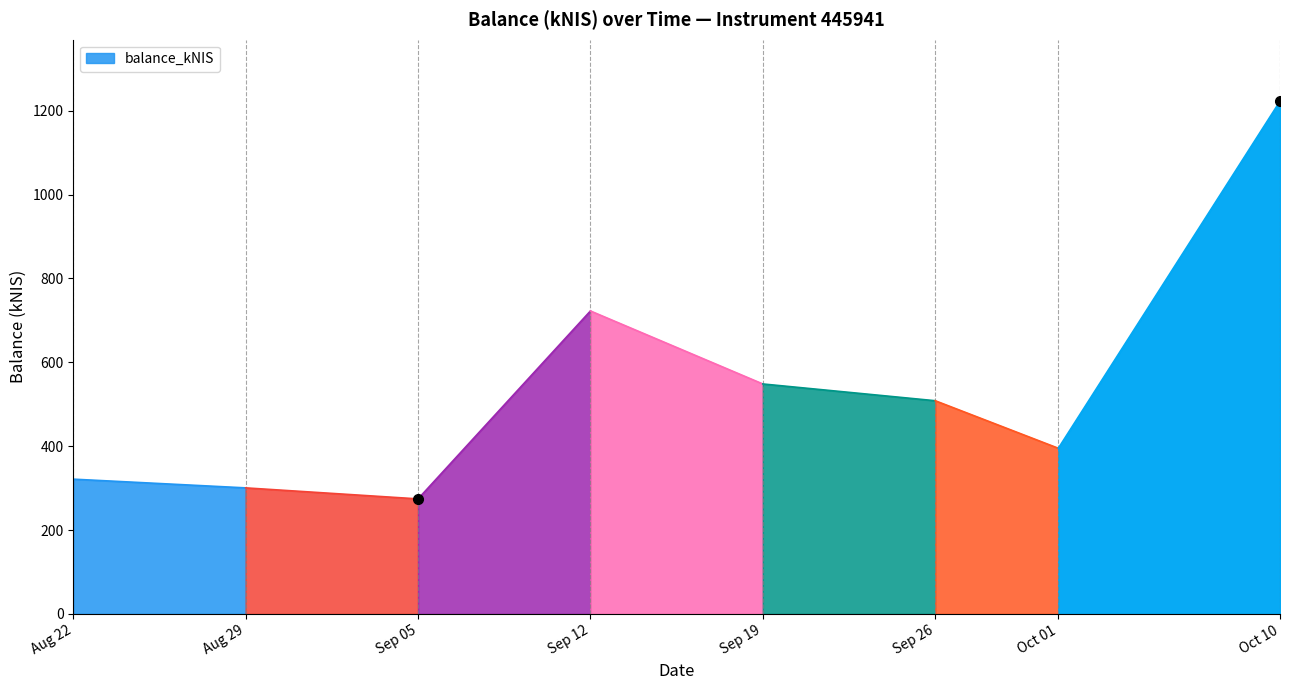

At which category does the data reach its first local valley?

2024-09-05